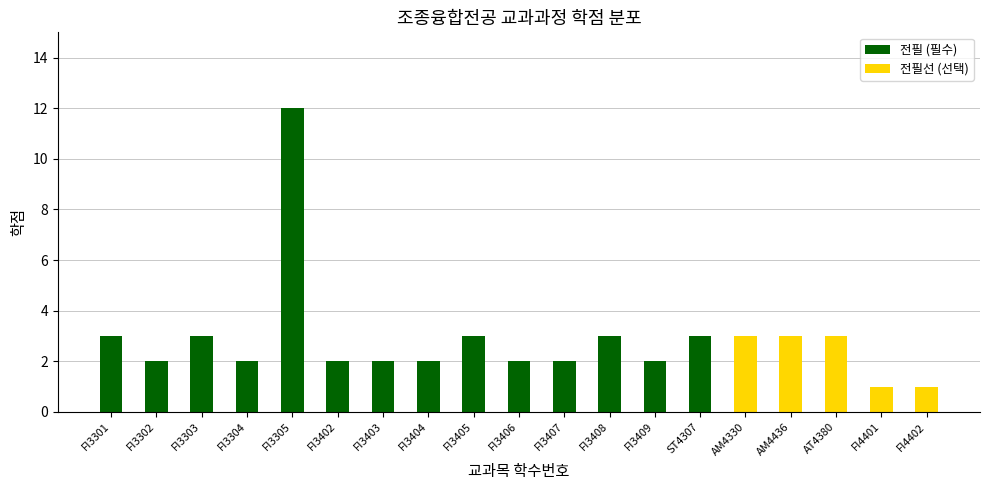

Is the value of 전필 (필수) at FI3303 greater than the value of 전필선 (선택) at FI3409?

Yes